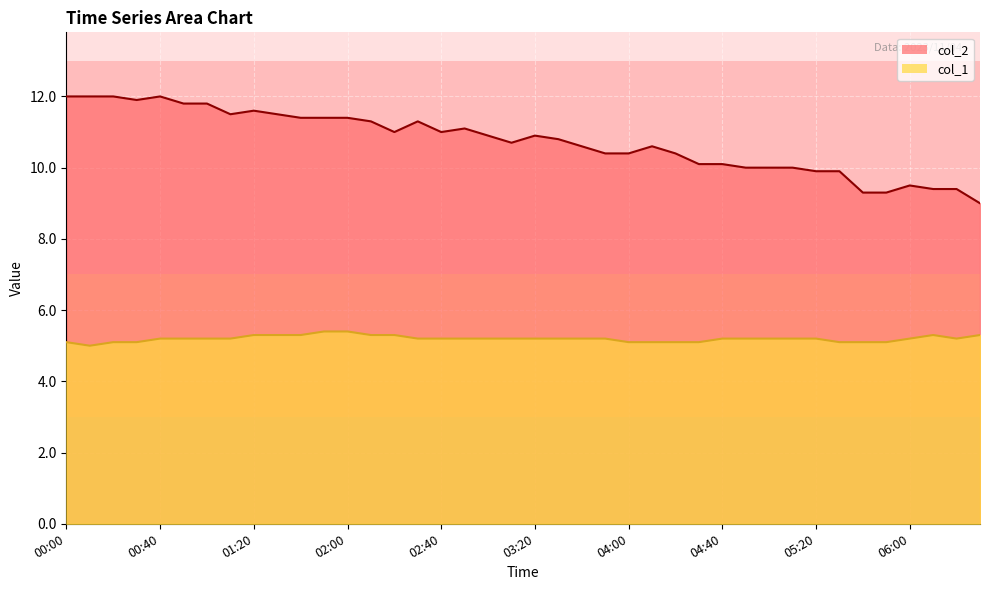

What is the lowest value of the col_2 series?

9.0